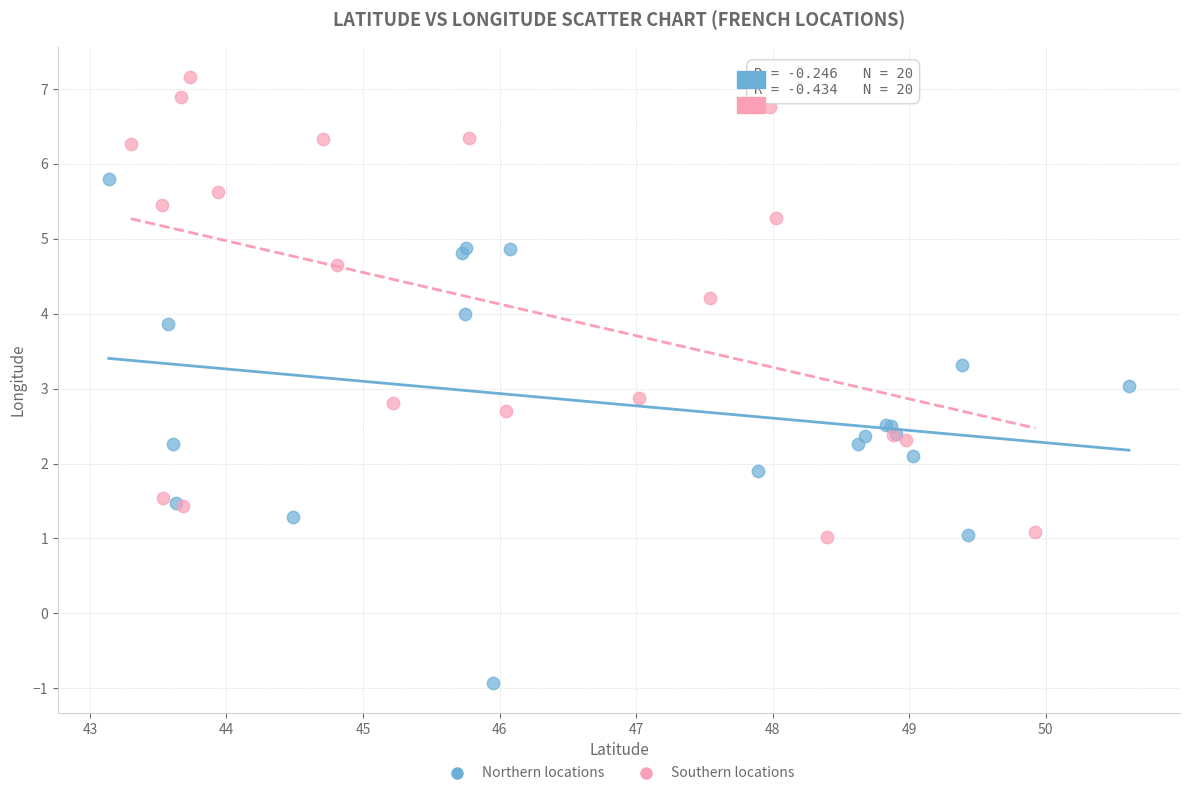

Which series reaches the minimum Y coordinate?

Northern locations